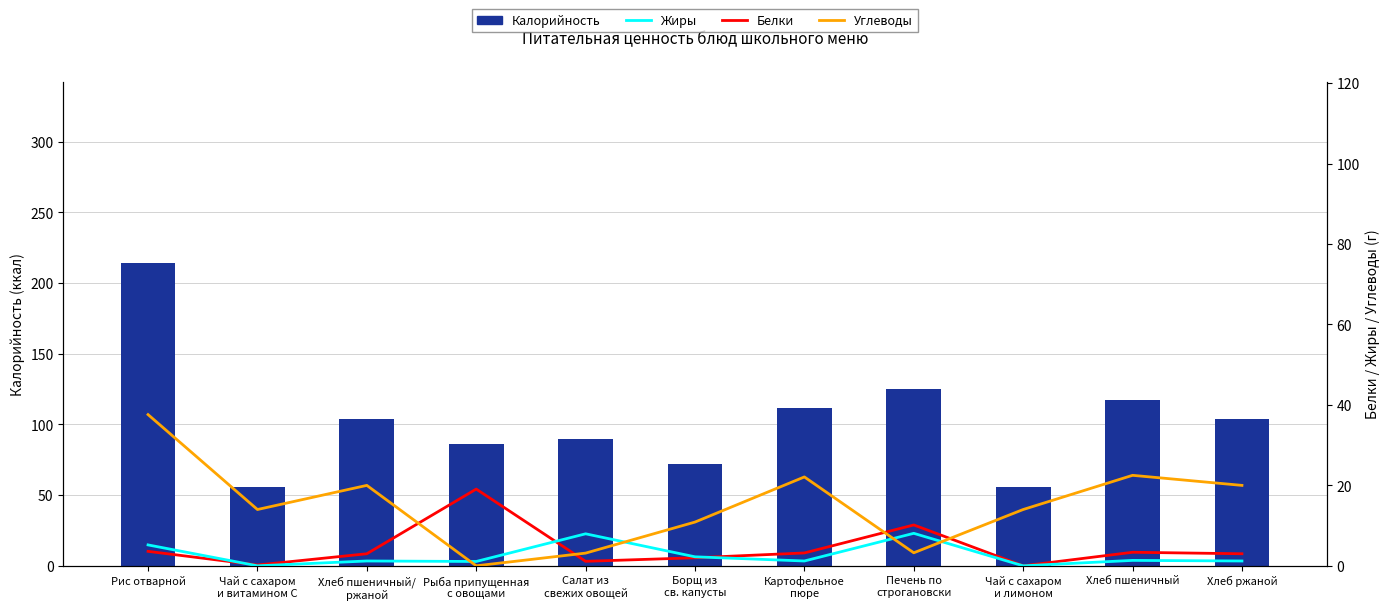

Which label corresponds to the smallest value in the chart?

Чай с сахаром
и лимоном